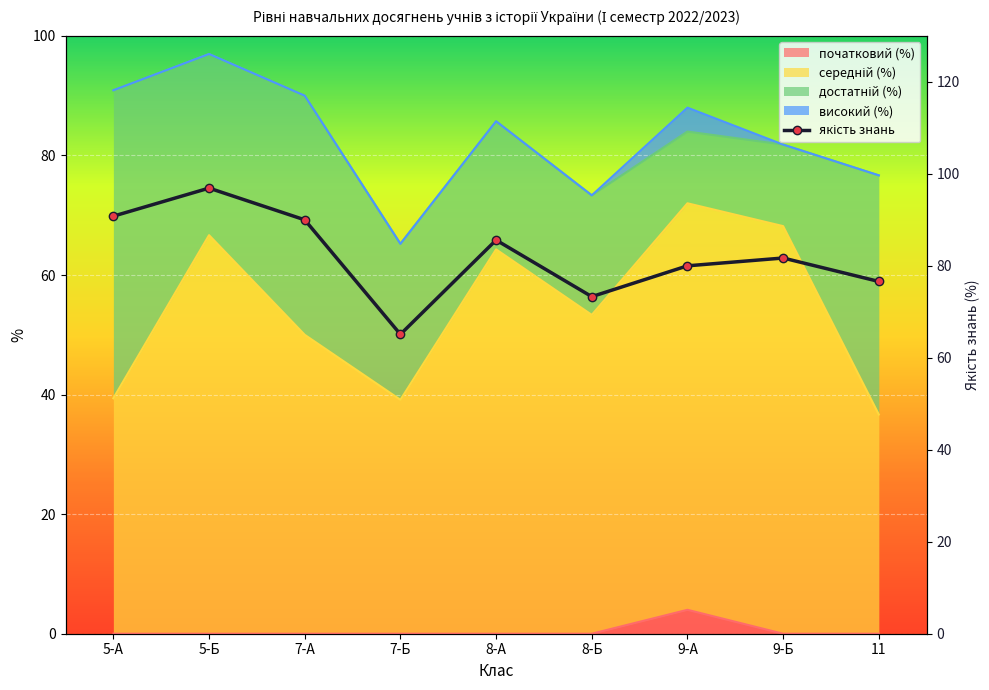

Between 5-Б and 11, which series saw the biggest shift?

середній (%)